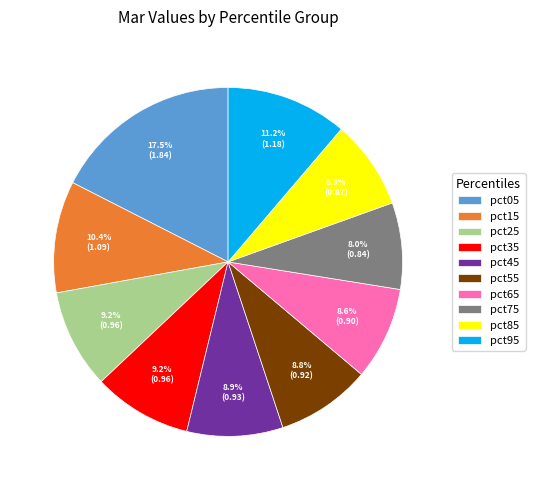

Does pct35 account for over 50% of the chart?

No